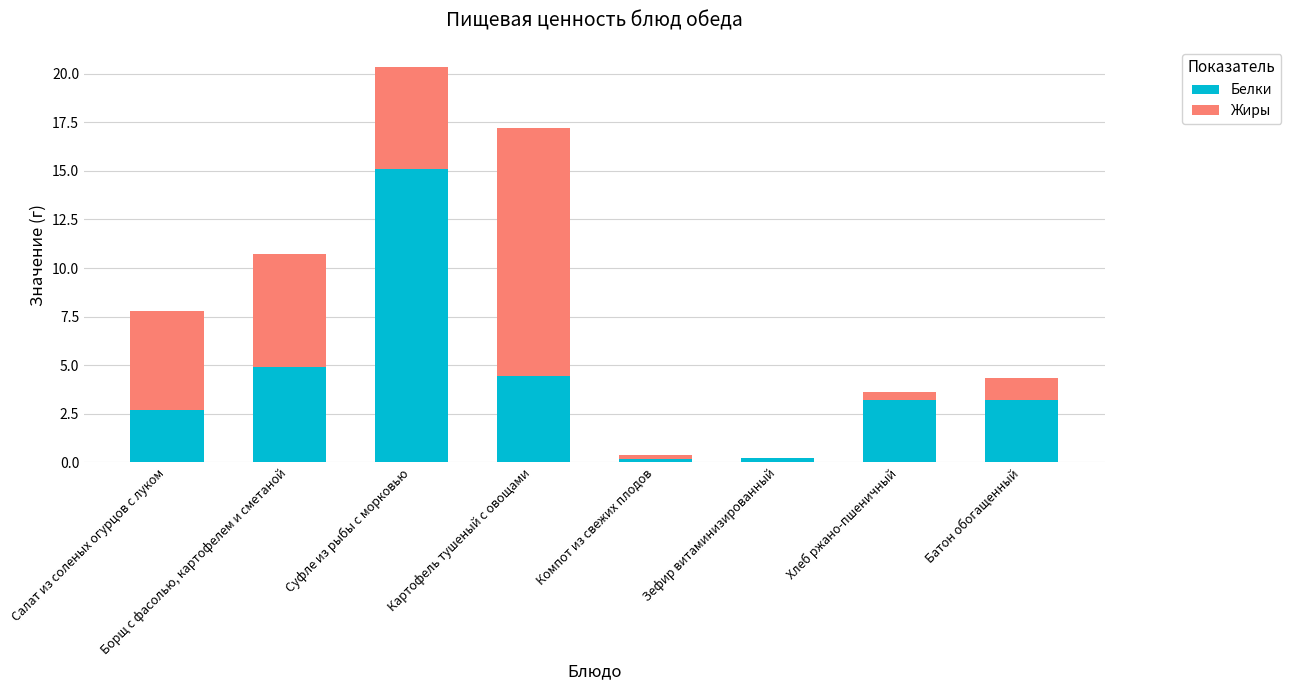

Is it true that Белки equals 23.5 at Суфле из рыбы с морковью?

False